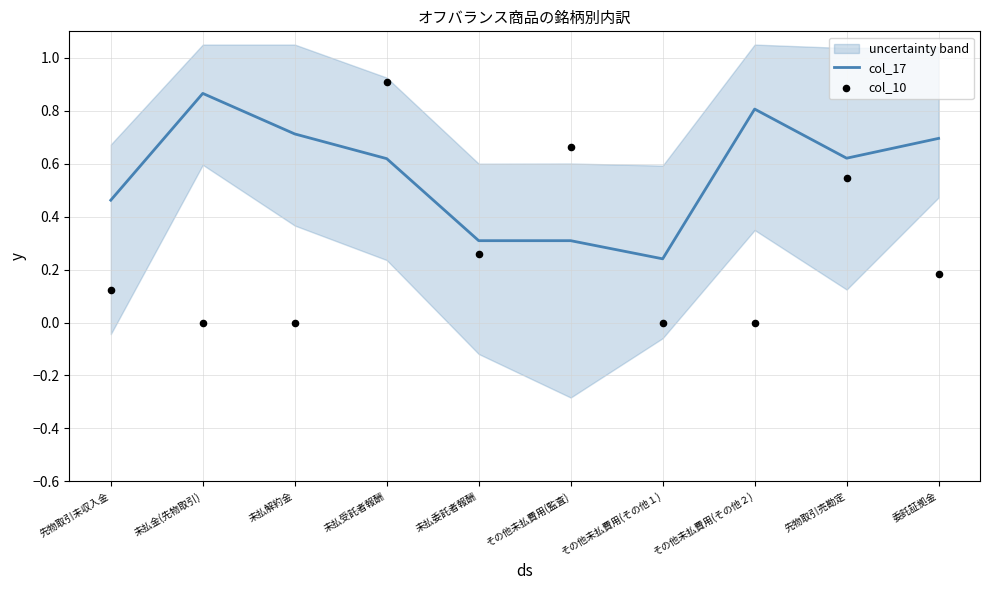

Which series has the largest total across all categories?

col_17